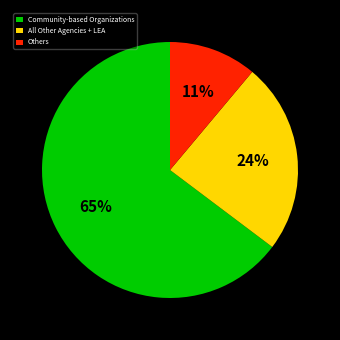

Rank the categories by value from lowest to highest.

Others, All Other Agencies + LEA, Community-based Organizations